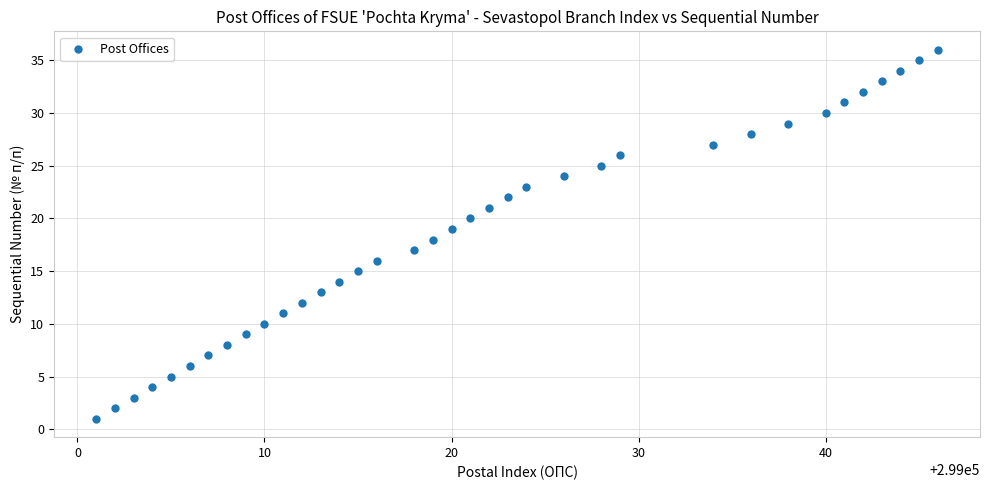

What is the range of X values (max minus min)?

45